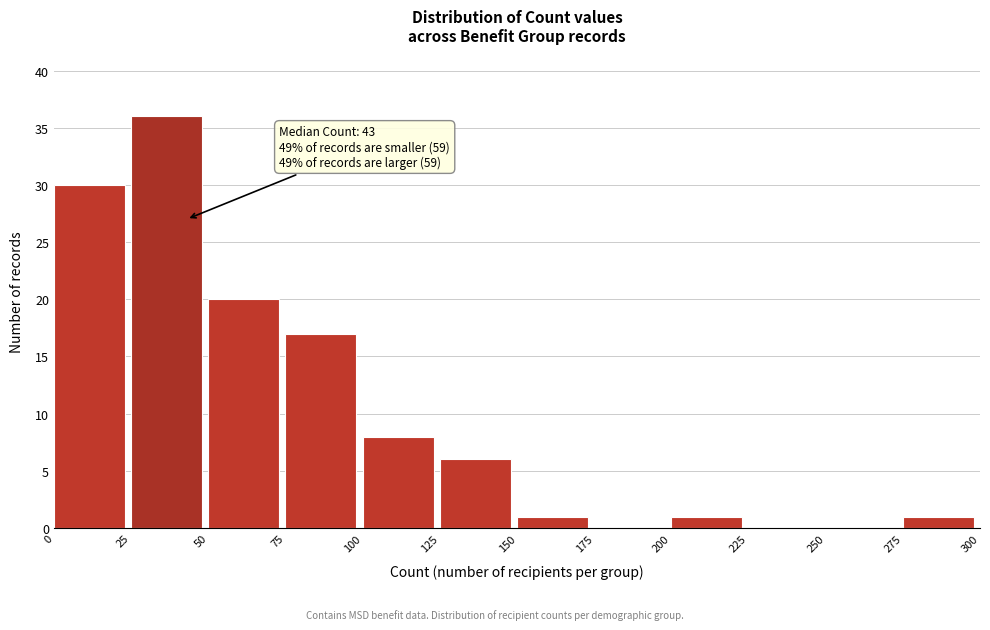

Which range on the x-axis has the tallest bar?

25 to 50